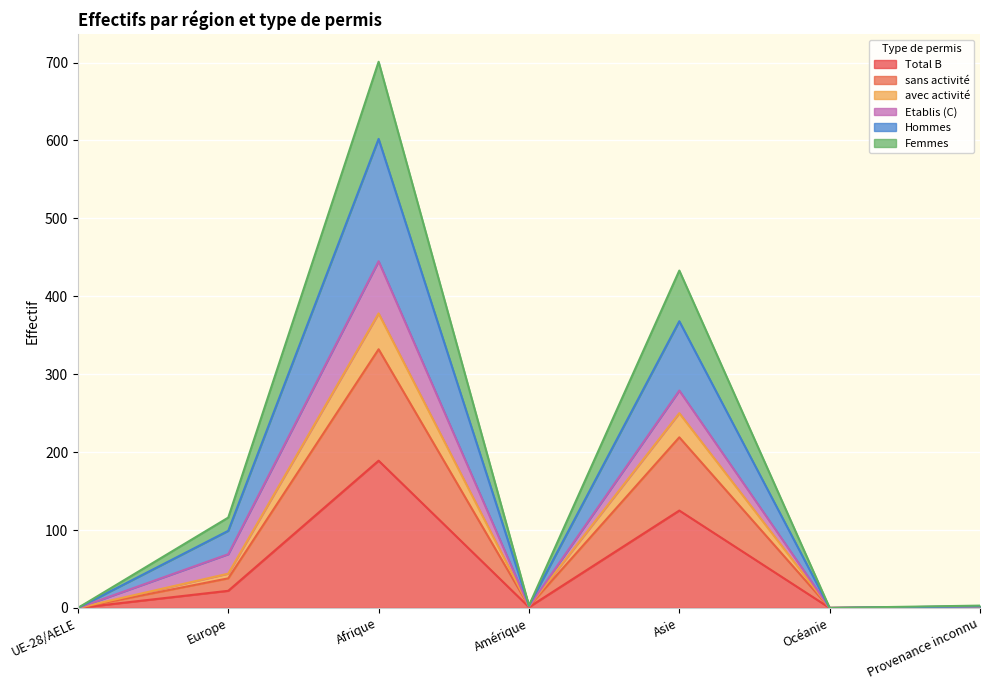

What are all the series names shown in the legend?

Total B, sans activité, avec activité, Etablis (C), Hommes, Femmes